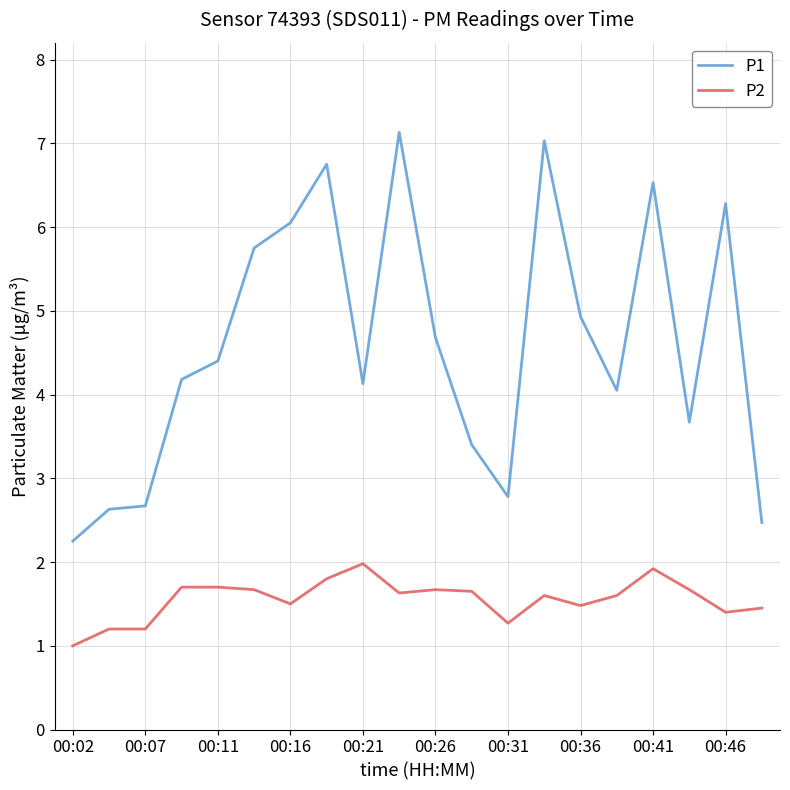

True or false: P2 and P1 intersect in this chart.

False